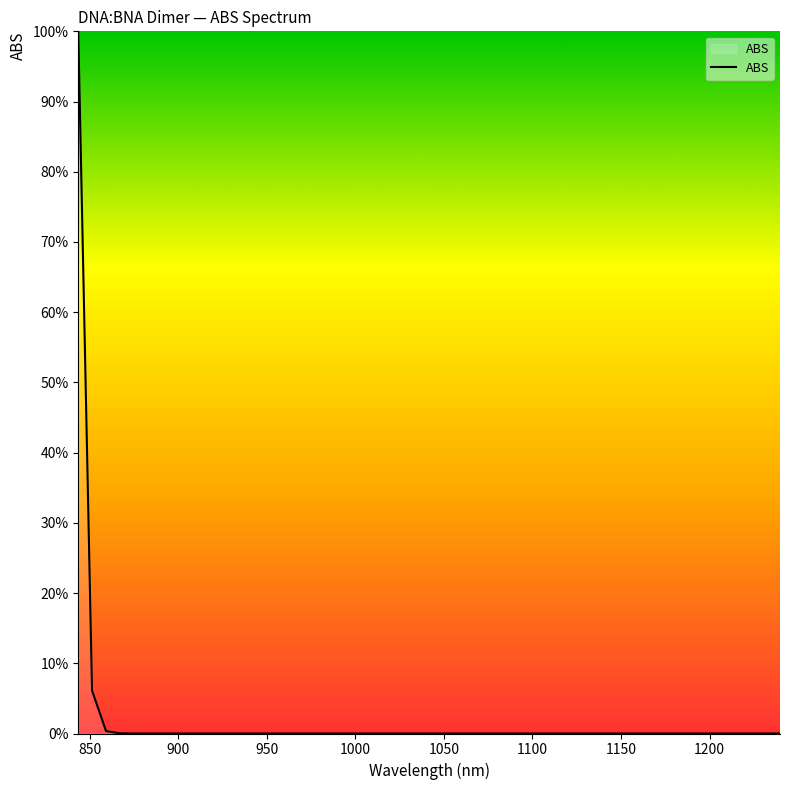

The chart shows a value of 0.0 at 22. True or false?

False